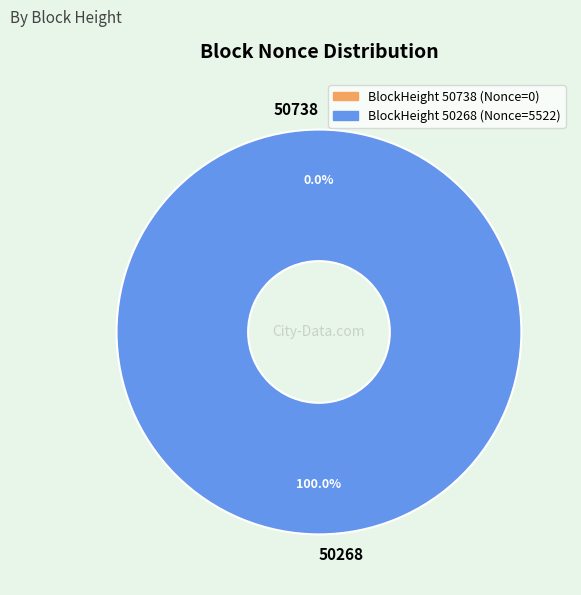

Which slice is the largest?

50268